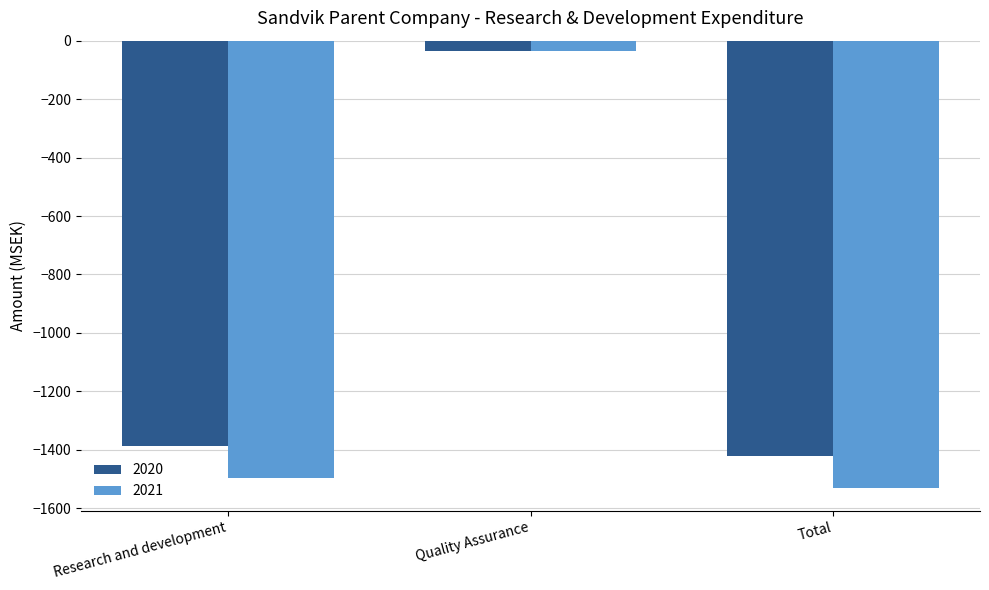

What value does the 2021 series have at Research and development, to the nearest 10?

-1500